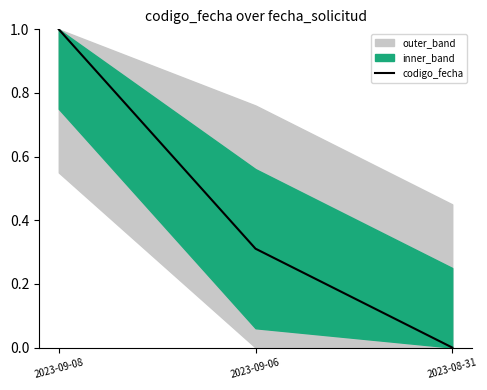

What position from the left is 2023-09-06?

2